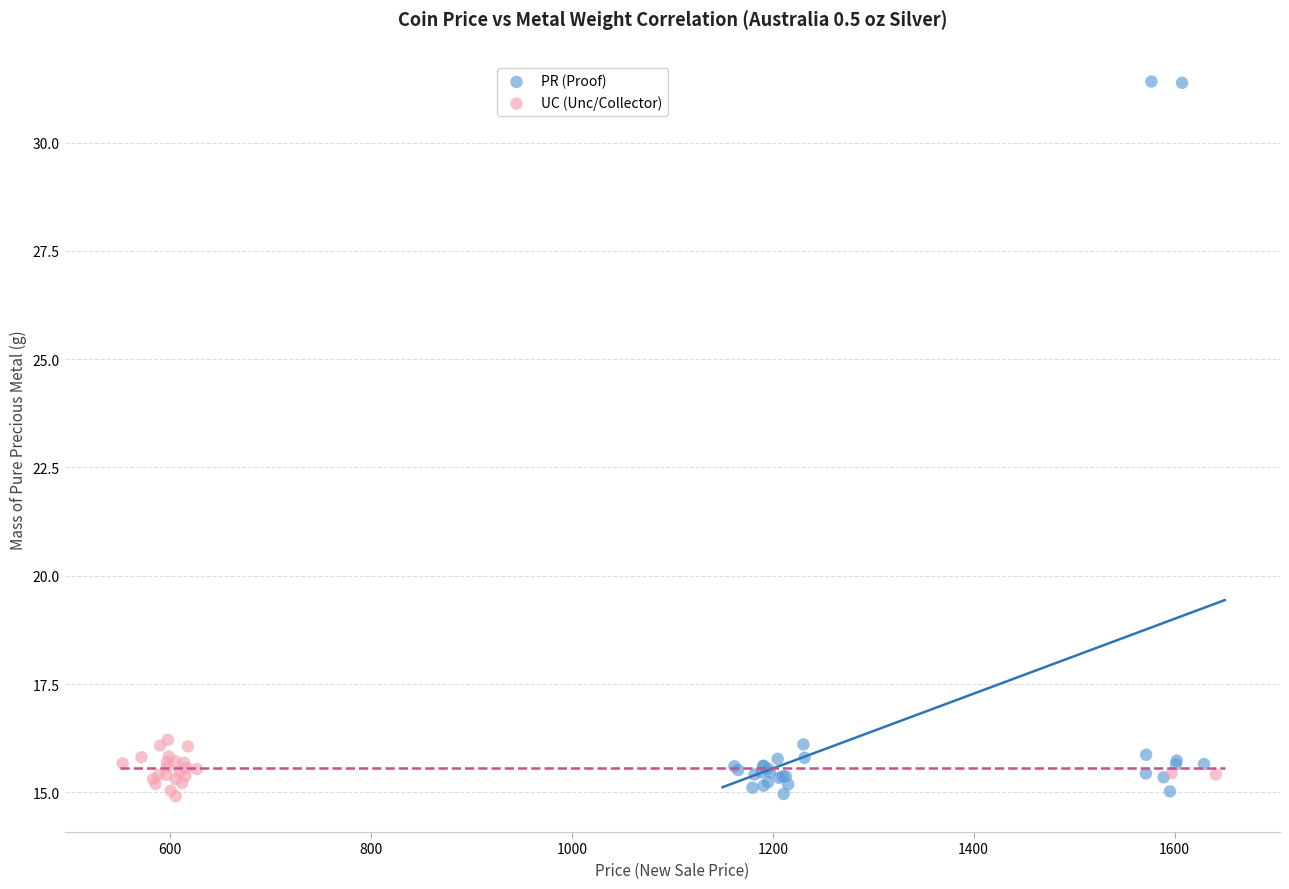

Which series has the largest Y range (max minus min)?

PR (Proof)